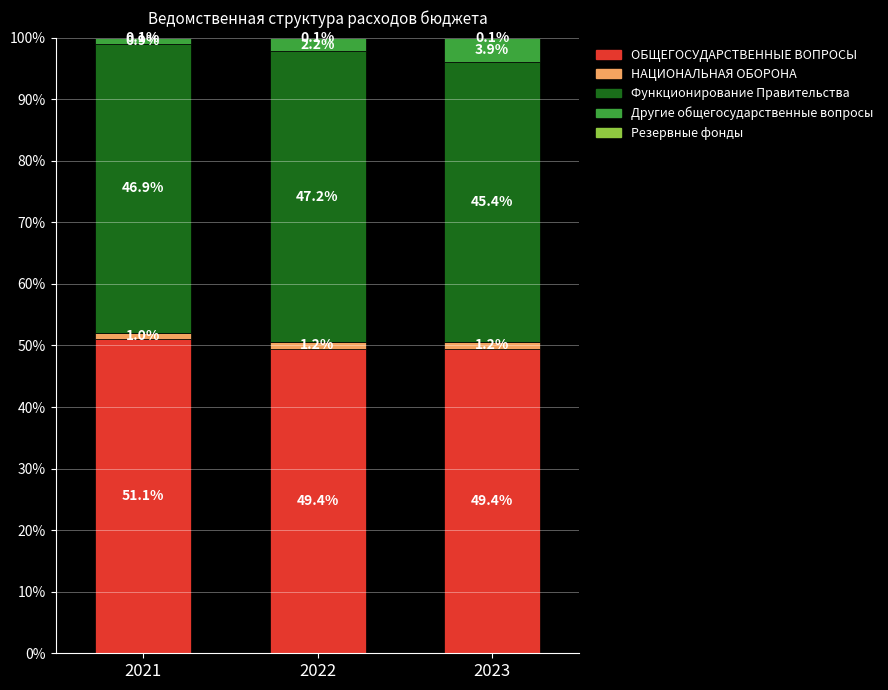

True or false: ОБЩЕГОСУДАРСТВЕННЫЕ ВОПРОСЫ has a value of 75.7 at 2023.

False